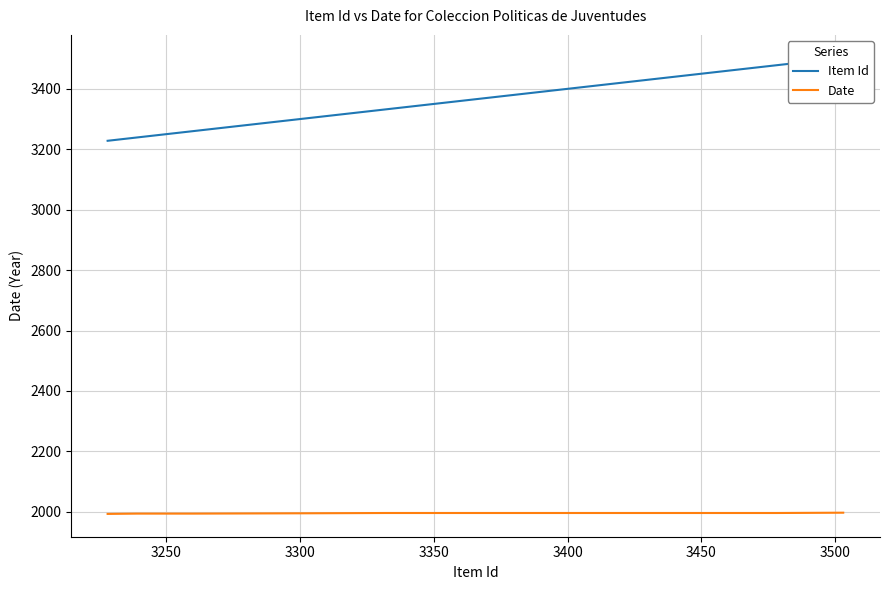

True or false: Date has more than 1 interior local peaks.

False